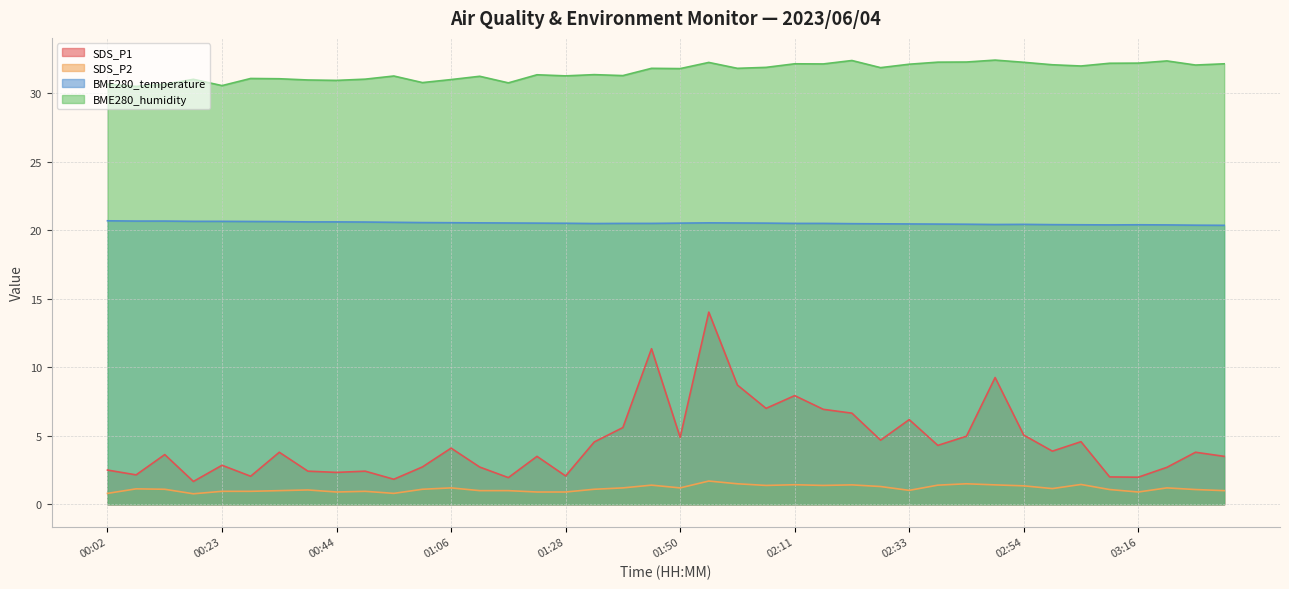

True or false: BME280_temperature and SDS_P2 cross at least once.

False